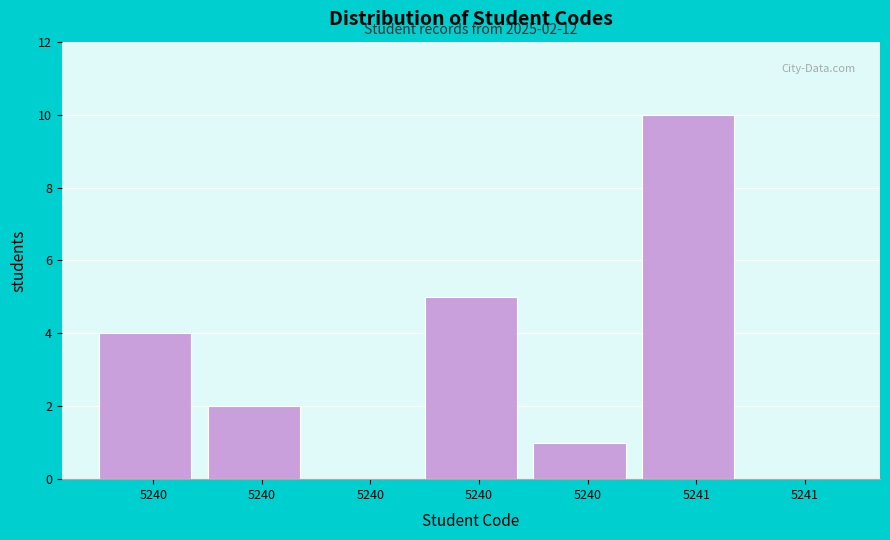

How many distinct data groups are displayed?

1